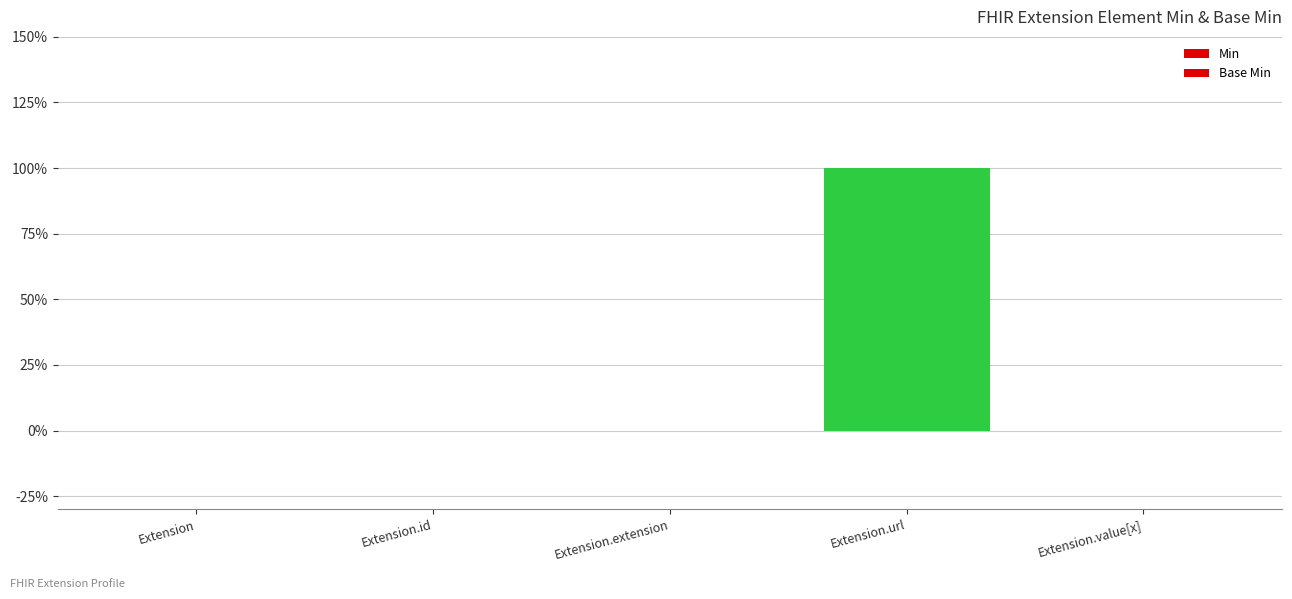

Are the bars horizontal?

No